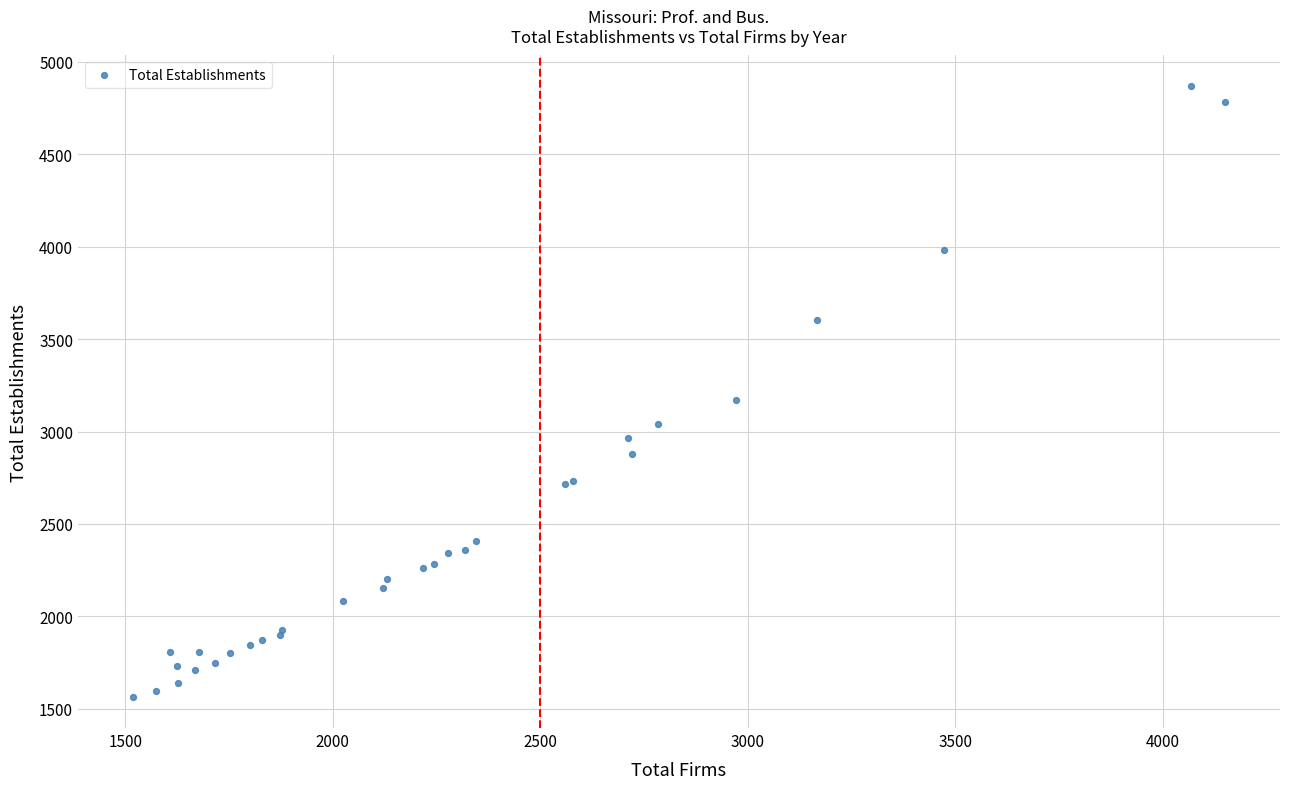

What Y value in the scatter plot is closest to 3215?

3171